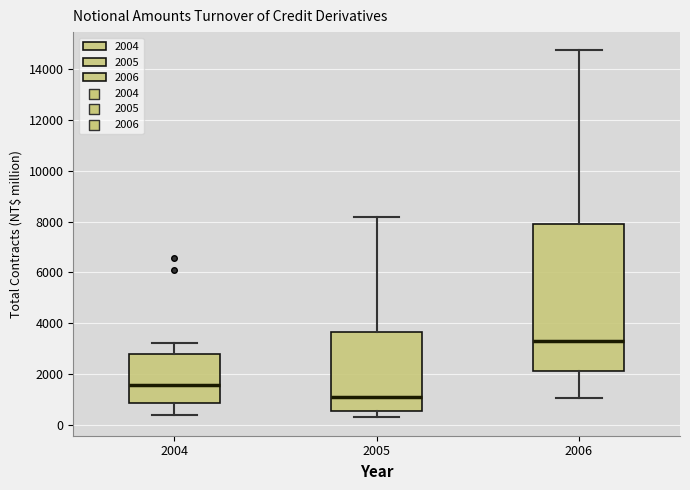

Reading left to right, transcribe this box plot: for each box, give where its median line is, the range the box spans, and where its two whiskers end, as read against the y-axis. The values are not printed on the chart, so give them approximately, as read against the axis.

2004: median 1600, box 800 to 2800, whiskers 400 to 3200
2005: median 1000, box 600 to 3600, whiskers 200 to 8200
2006: median 3200, box 2200 to 8000, whiskers 1000 to 14800